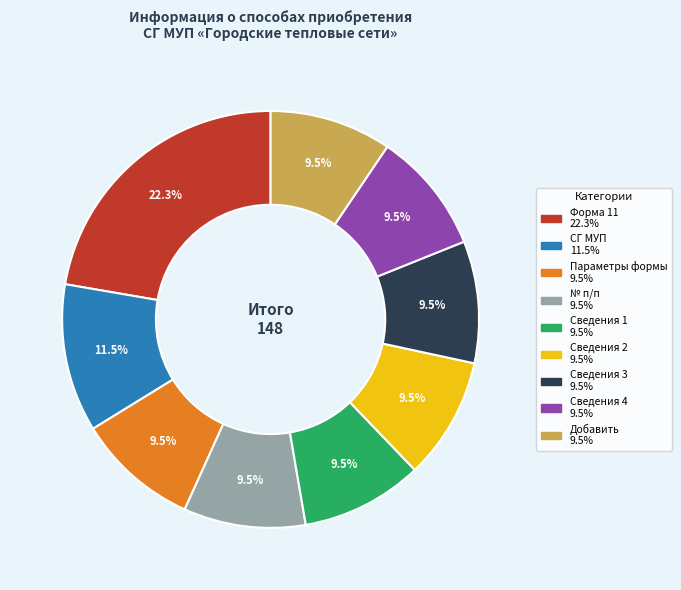

Combined, do Форма 11 and № п/п account for over 50%?

No